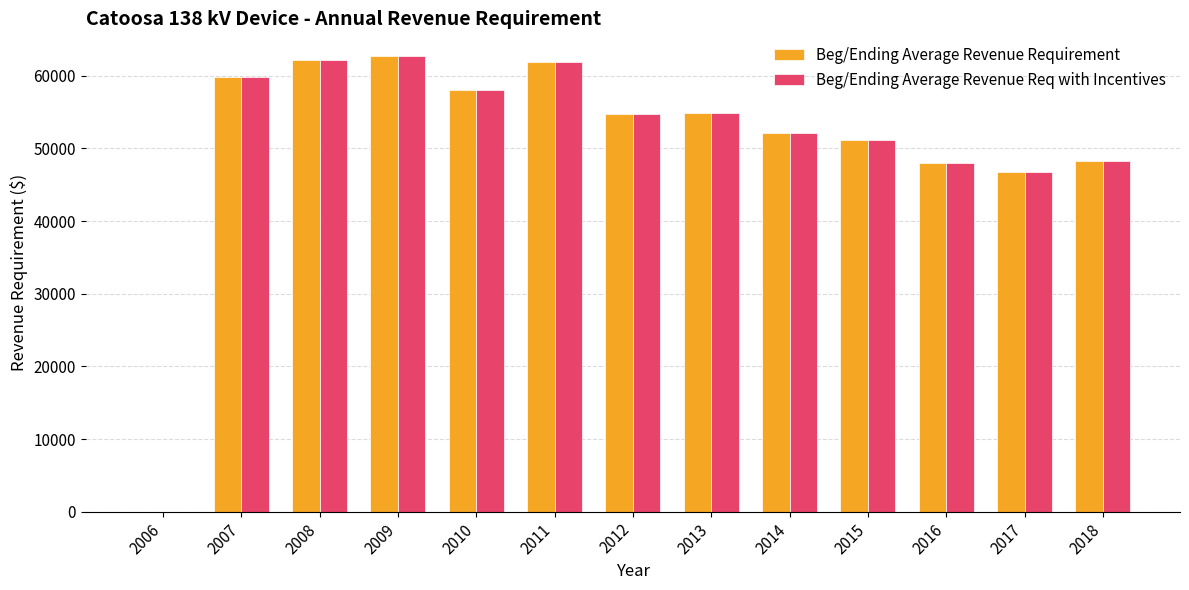

What is the total value across all series at 2013?

109707.5